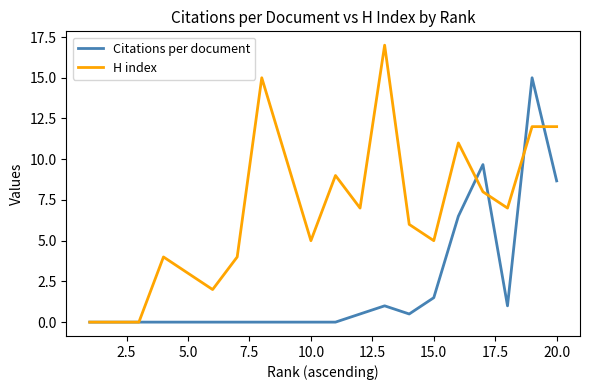

Which series has the largest total across all categories?

H index